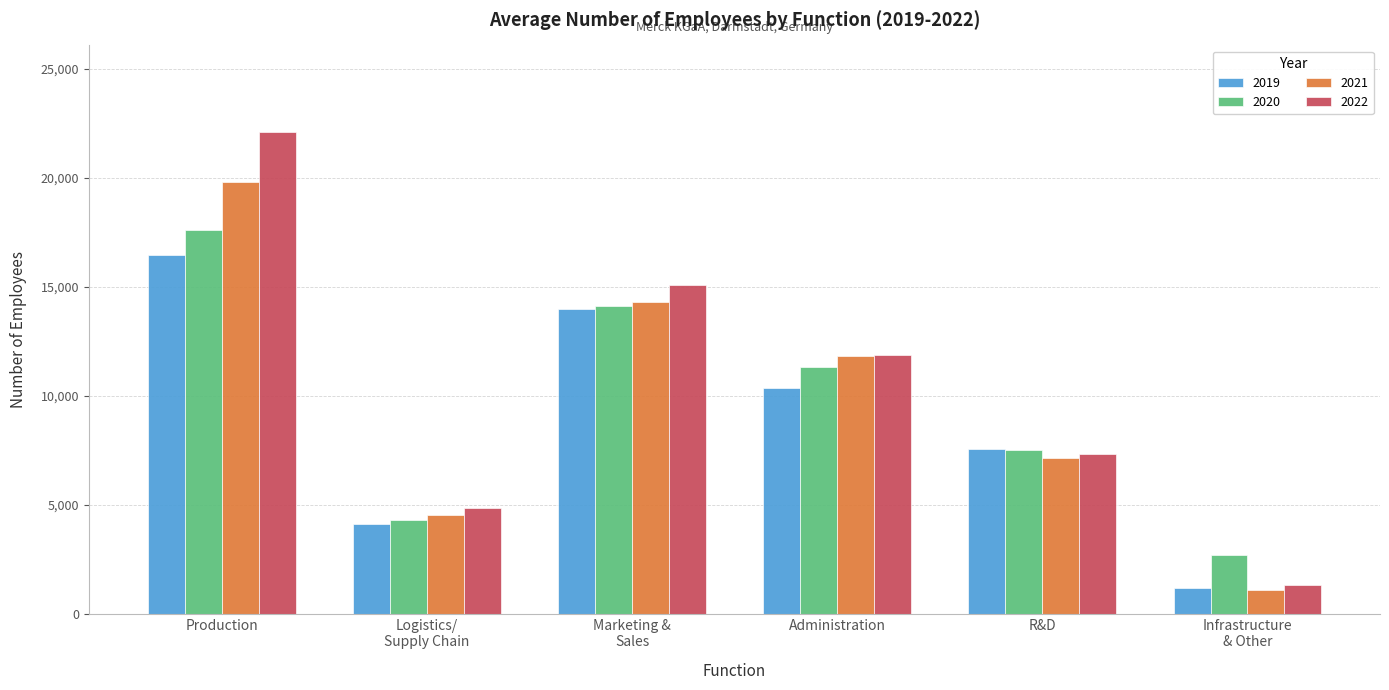

Reading right to left, transcribe all the data shown in this chart.

2019: 1208	7561	10342	13970	4109	16455
2020: 2717	7504	11342	14127	4298	17624
2021: 1083	7168	11824	14318	4557	19782
2022: 1309	7335	11889	15095	4850	22086